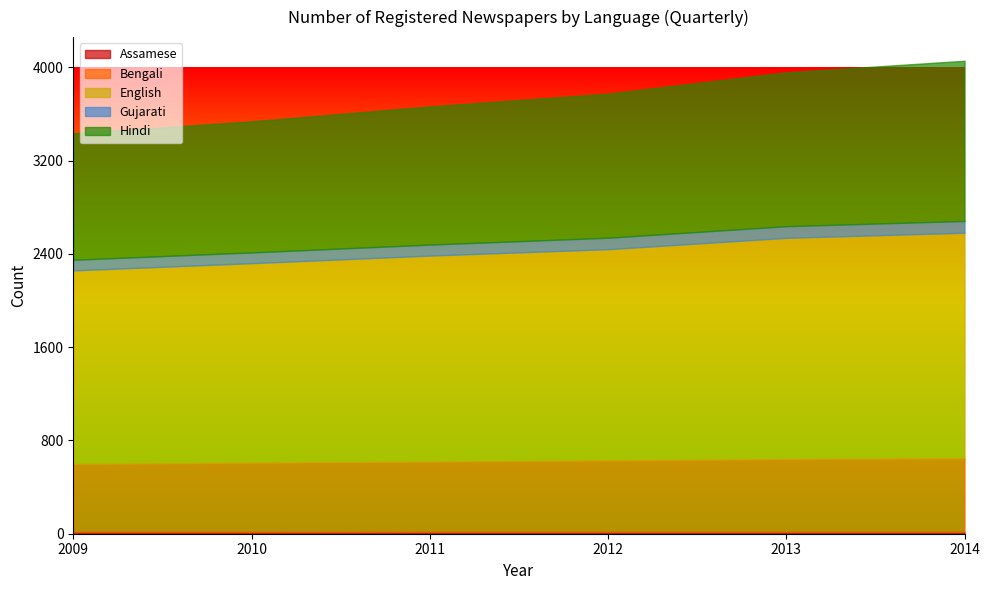

What is the difference between the Bengali values at 2013 and 2010?

30